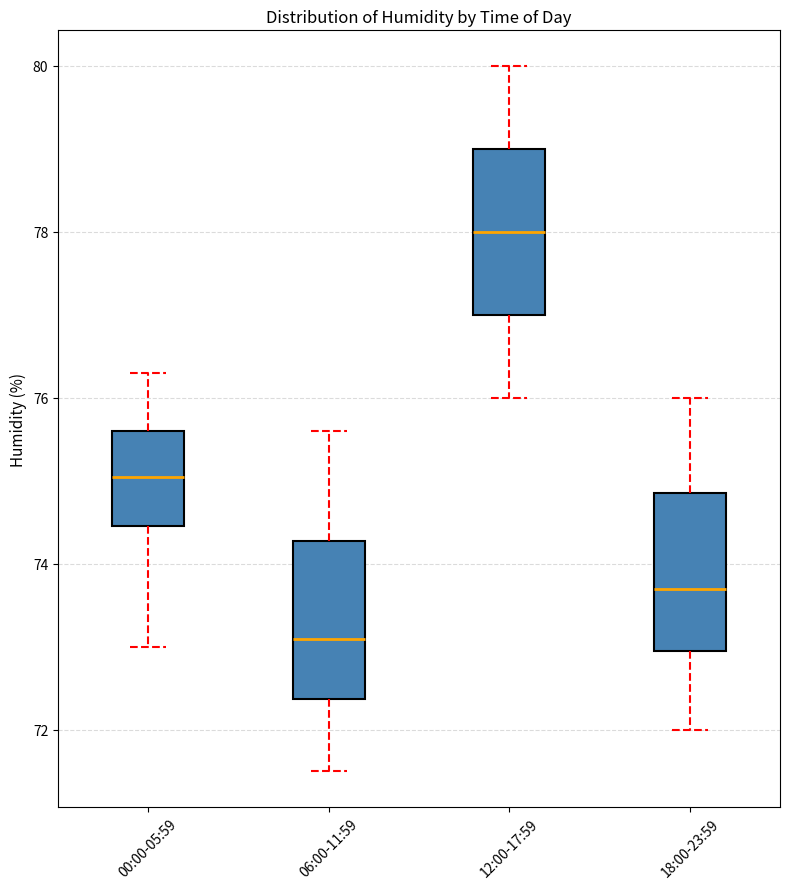

Which box's median line is the highest?

12:00-17:59